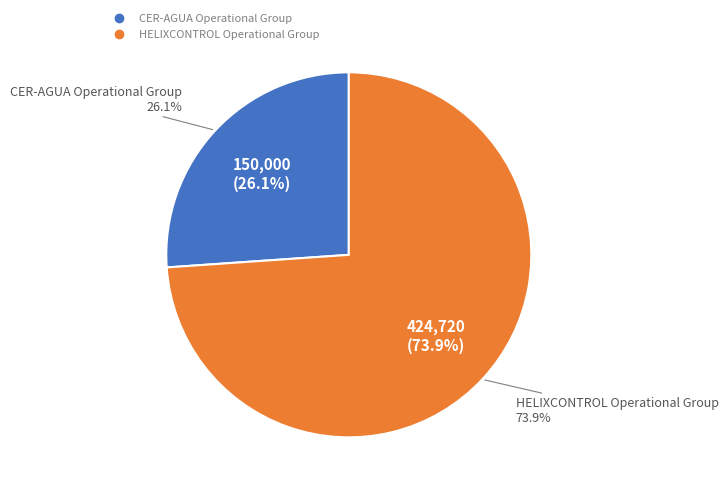

The CER-AGUA Operational Group slice represents 26% of the pie. True or false?

True